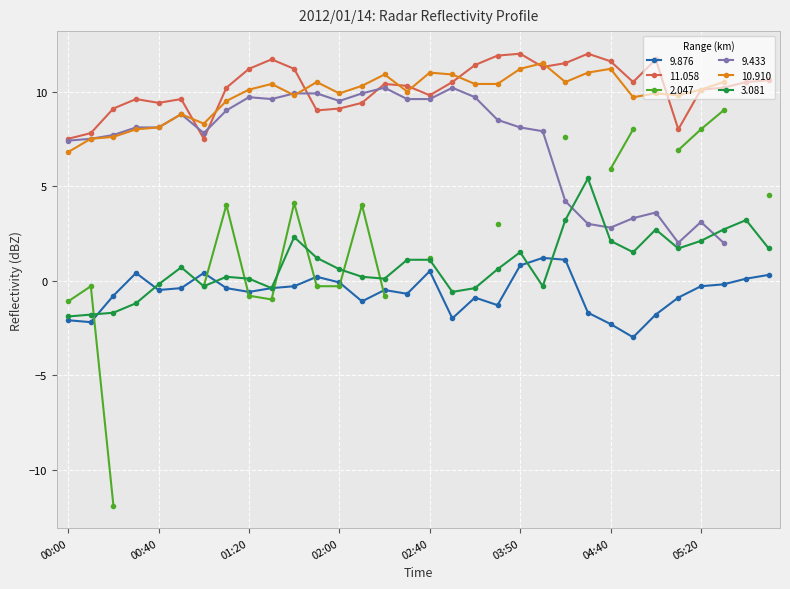

At which label does 9.876 first exceed 0?

00:30